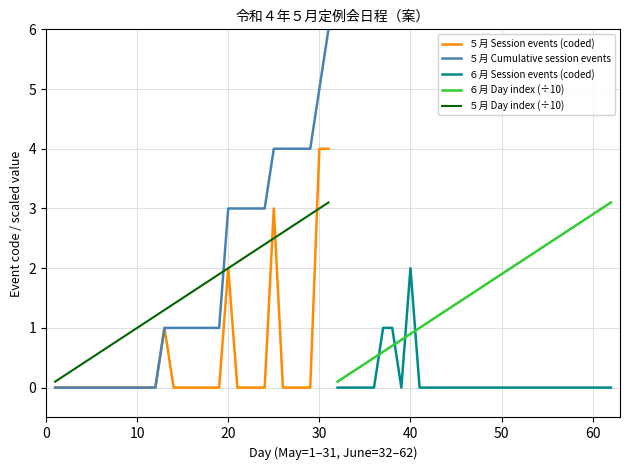

What is the greatest value displayed?

6.0